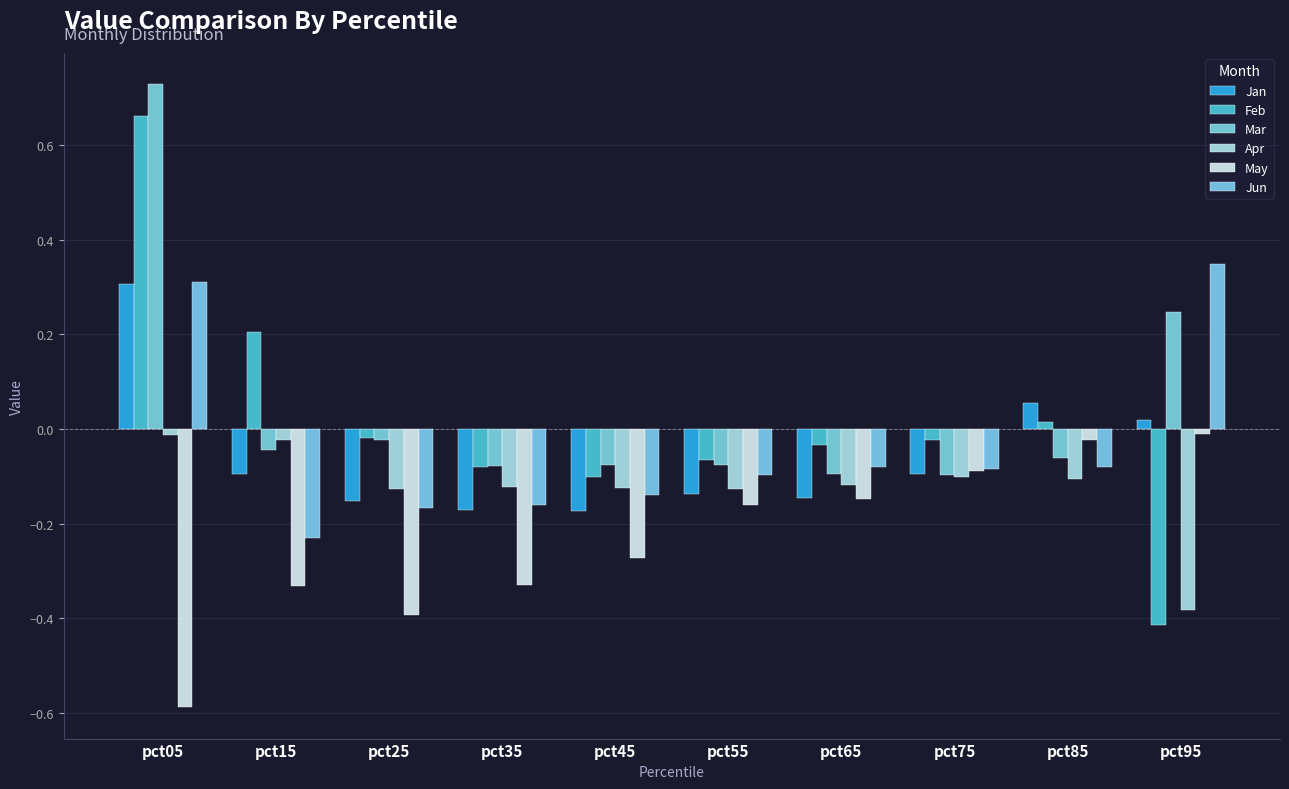

The value of Apr at pct35 is -0.1. True or false?

True